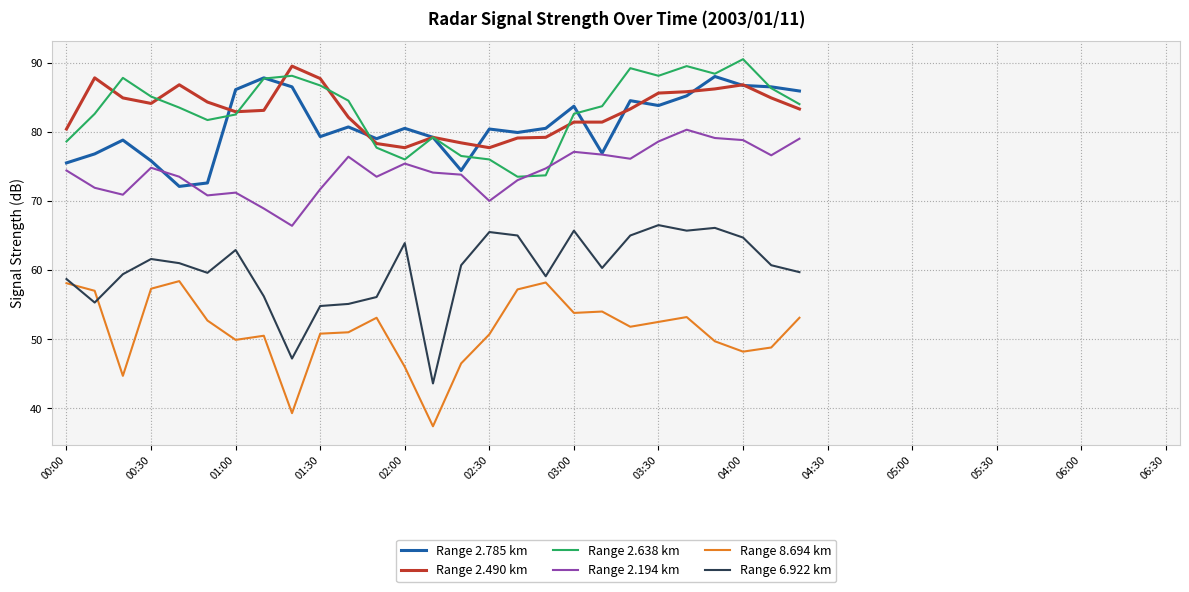

What is the minimum value shown in the chart?

37.4